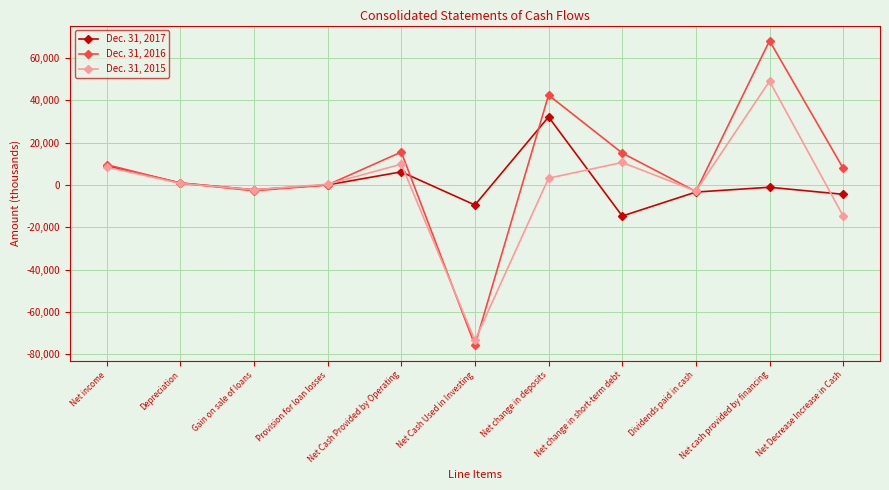

What is the difference between the Dec. 31, 2016 values at Depreciation and Net cash provided by financing?

67239